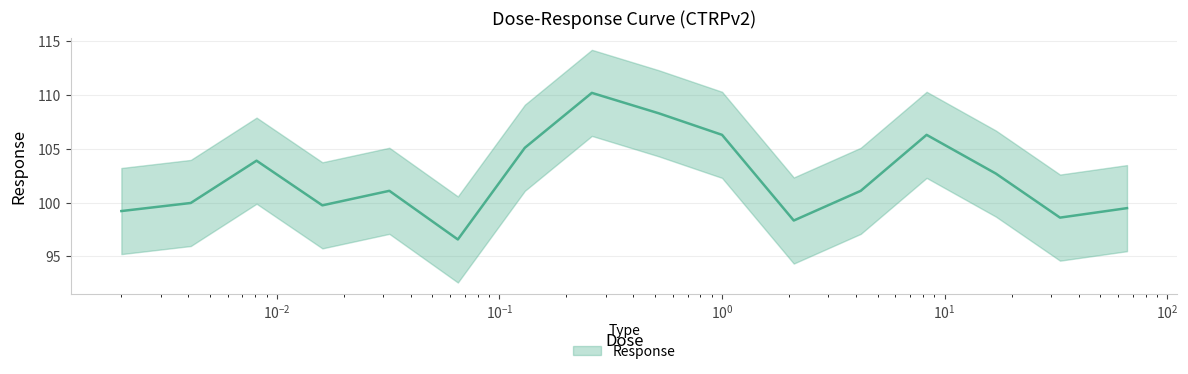

What is the smallest value displayed?

96.6